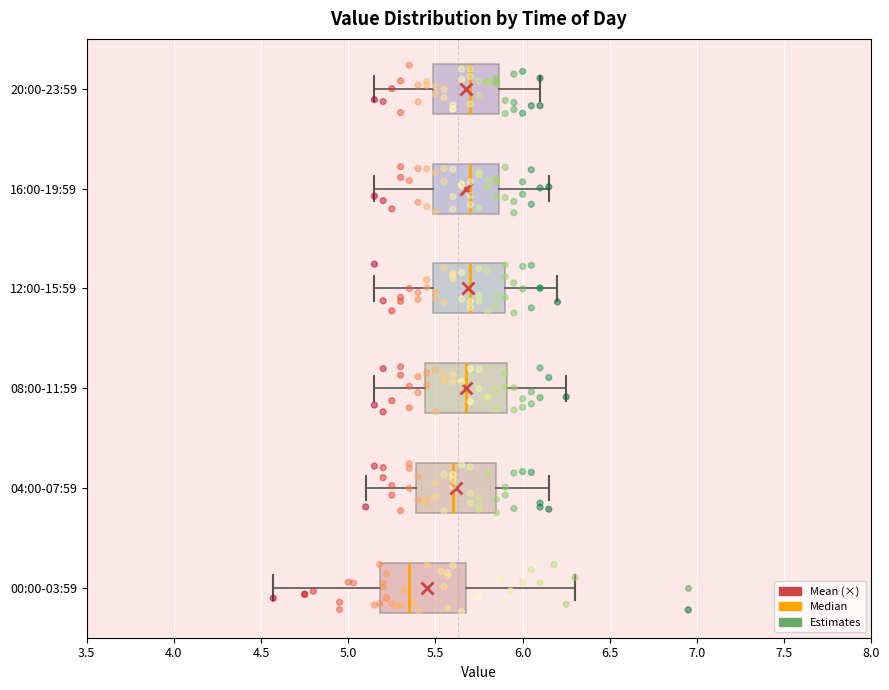

Reading bottom to top, read every box against the x-axis: the position of its median line, the range the box covers, and the ends of its whiskers. The values are not printed on the chart, so give them approximately, as read against the axis.

00:00-03:59: median 5.35, box 5.20 to 5.70, whiskers 4.55 to 6.30
04:00-07:59: median 5.60, box 5.40 to 5.85, whiskers 5.10 to 6.15
08:00-11:59: median 5.70, box 5.45 to 5.90, whiskers 5.15 to 6.25
12:00-15:59: median 5.70, box 5.50 to 5.90, whiskers 5.15 to 6.20
16:00-19:59: median 5.70, box 5.50 to 5.85, whiskers 5.15 to 6.15
20:00-23:59: median 5.70, box 5.50 to 5.85, whiskers 5.15 to 6.10